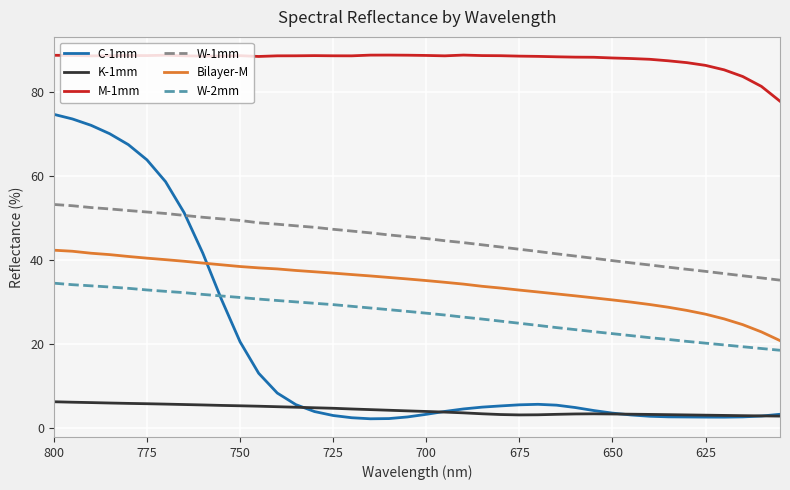

What is the average value of the Bilayer-M series?

34.4